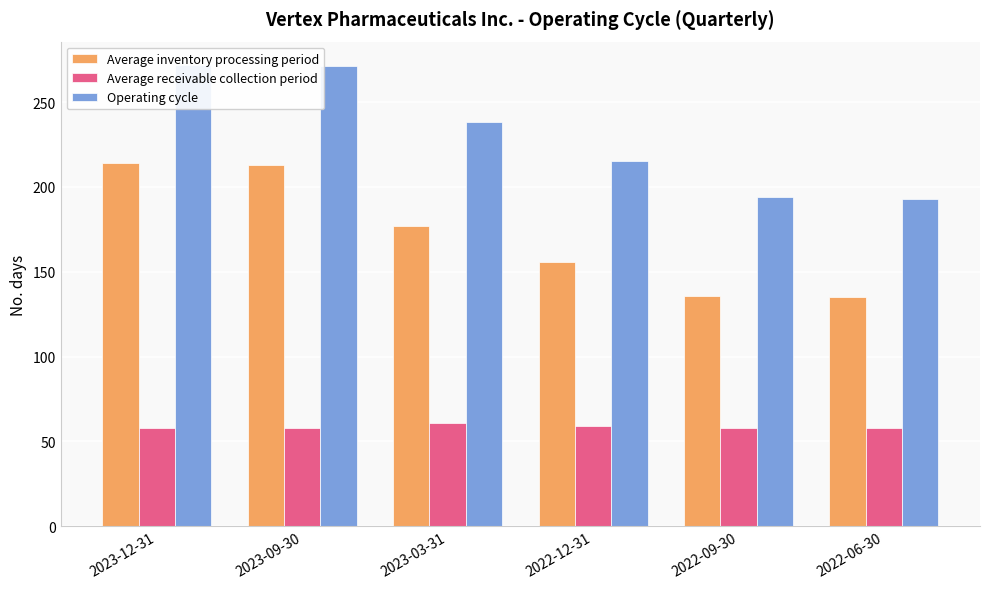

Between 2023-03-31 and 2022-09-30, which series saw the biggest shift?

Operating cycle